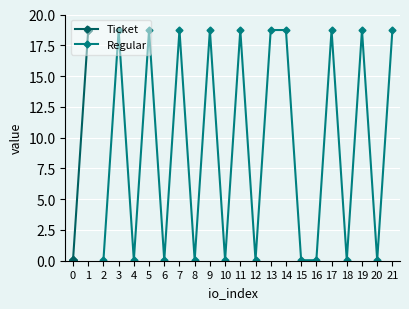

Does the chart display data point markers on the line(s)?

Yes